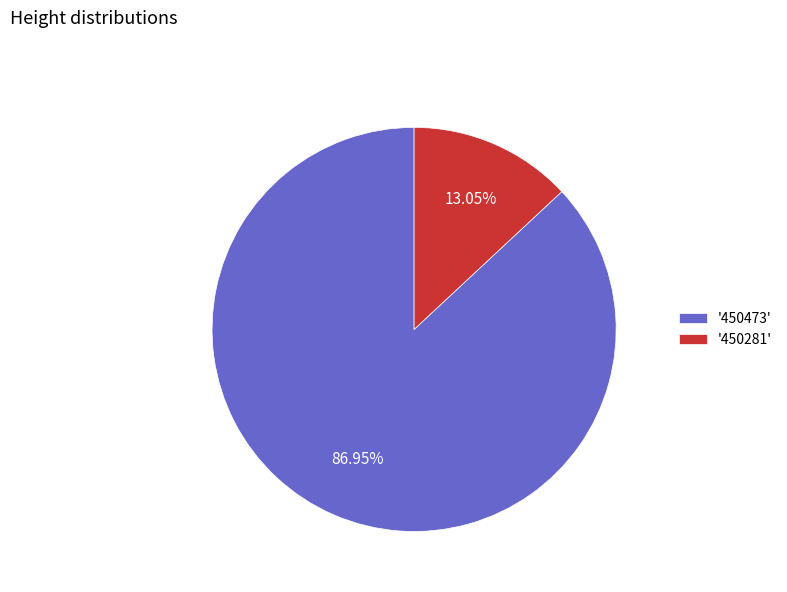

Count the number of slices in the pie.

2